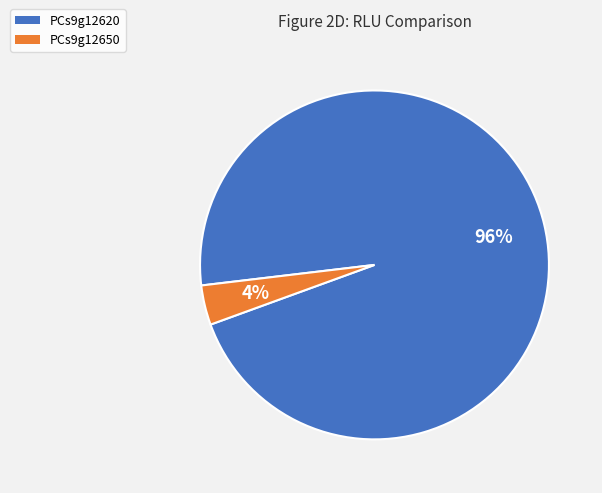

Is it true that PCs9g12650 is 4% of the pie?

True